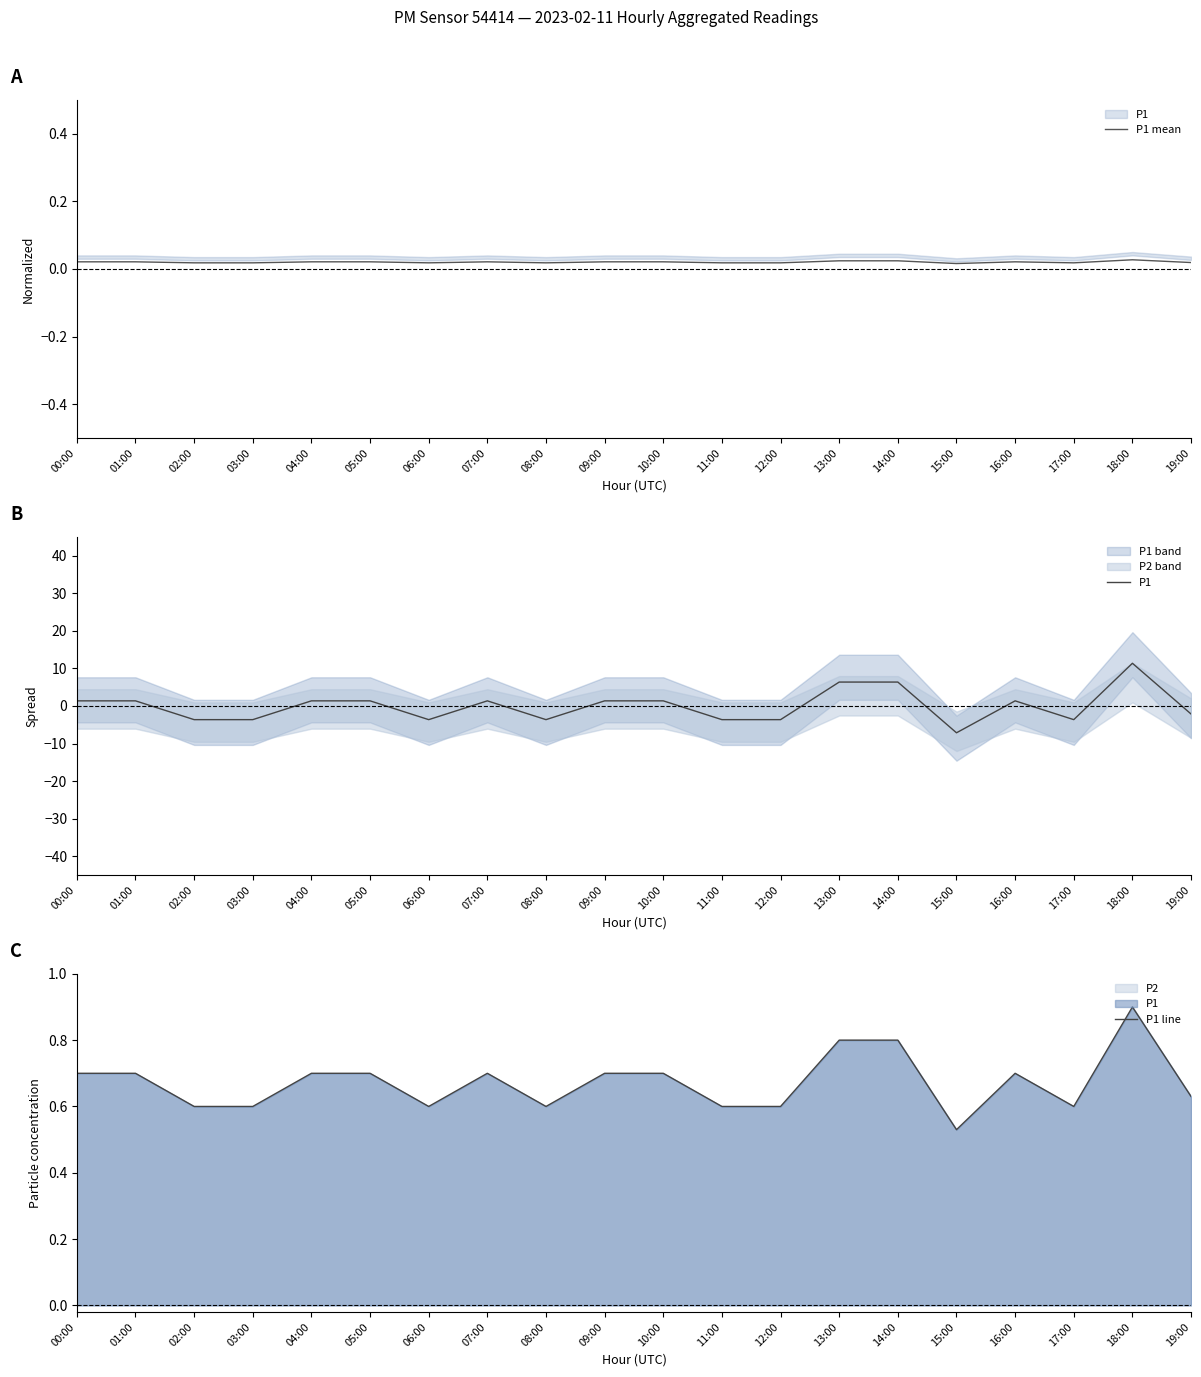

What position from the left is 17:00?

18